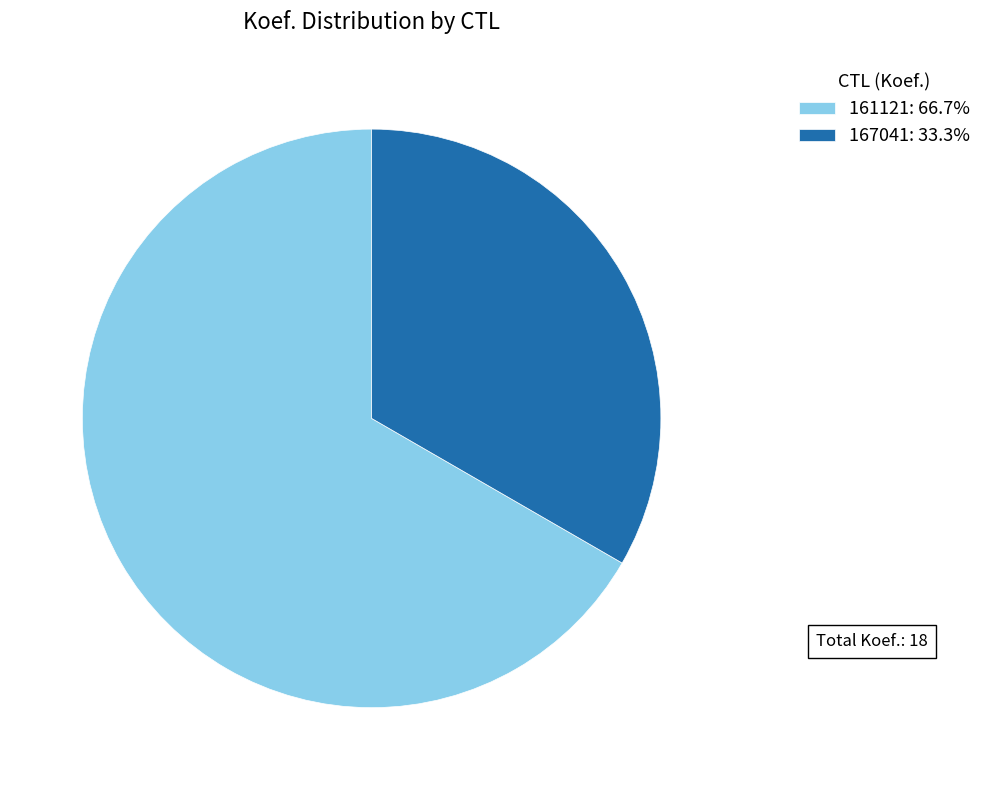

What is the ratio of the value at 161121: 66.7% to the value at 167041: 33.3%?

2.0